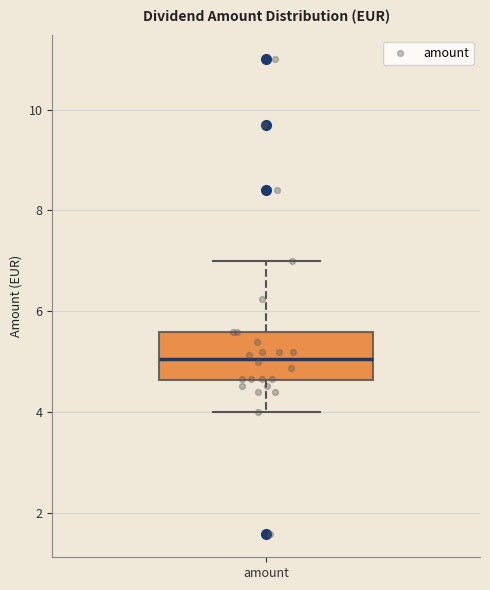

Transcribe this box plot: give where the median line is, the range the box spans, and where the two whiskers end, as read against the y-axis. The values are not printed on the chart, so give them approximately, as read against the axis.

median 5.0, box 4.6 to 5.6, whiskers 4.0 to 7.0